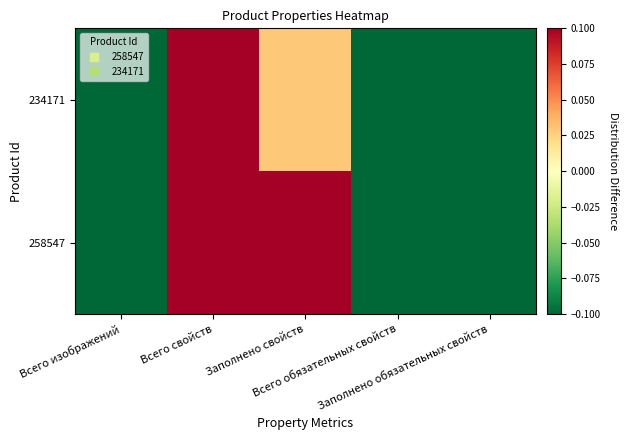

Which series changed the most between Всего свойств and Всего обязательных свойств?

258547